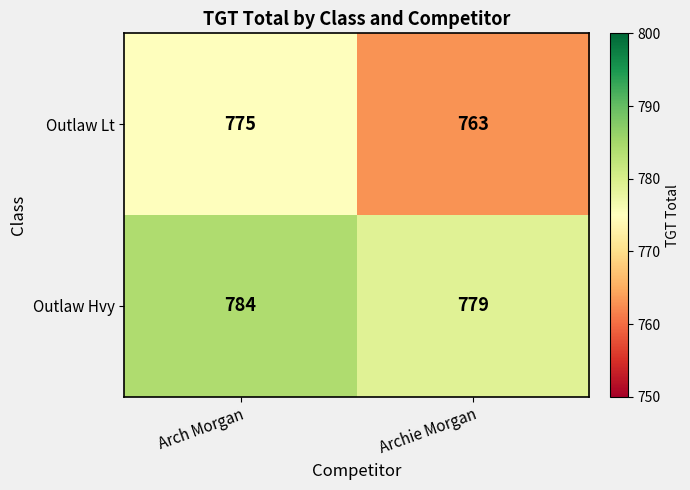

What value does the Outlaw Hvy series have at Arch Morgan?

784